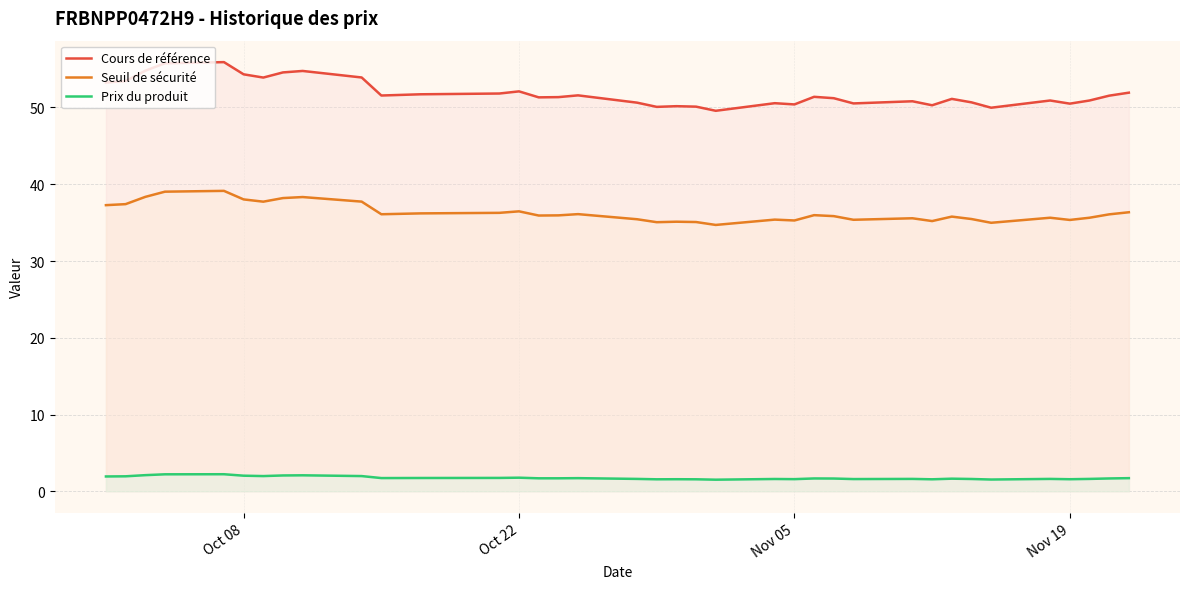

What are all the series names shown in the legend?

Cours de référence, Seuil de sécurité, Prix du produit